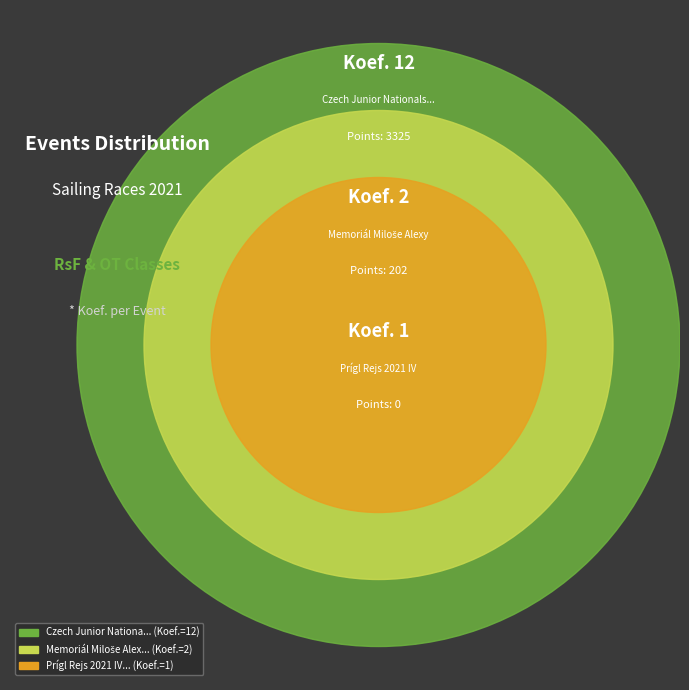

Does any single category account for the majority?

Yes